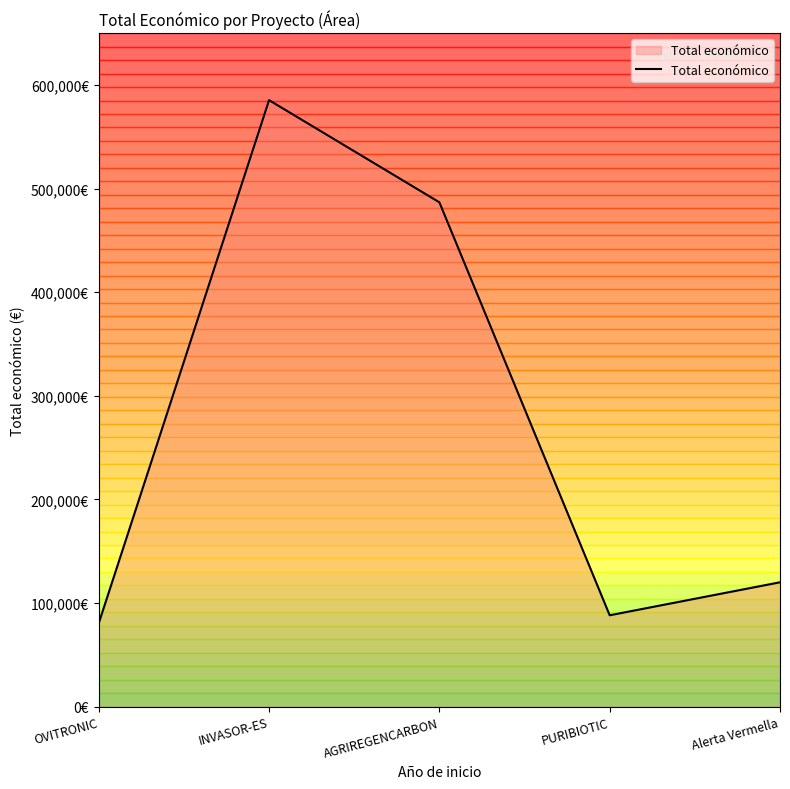

What is the ratio of the value at PURIBIOTIC to the value at INVASOR-ES?

0.2